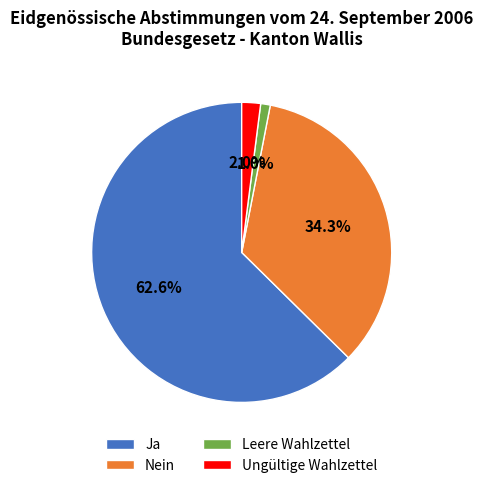

What is the smallest slice in the pie chart?

Leere Wahlzettel